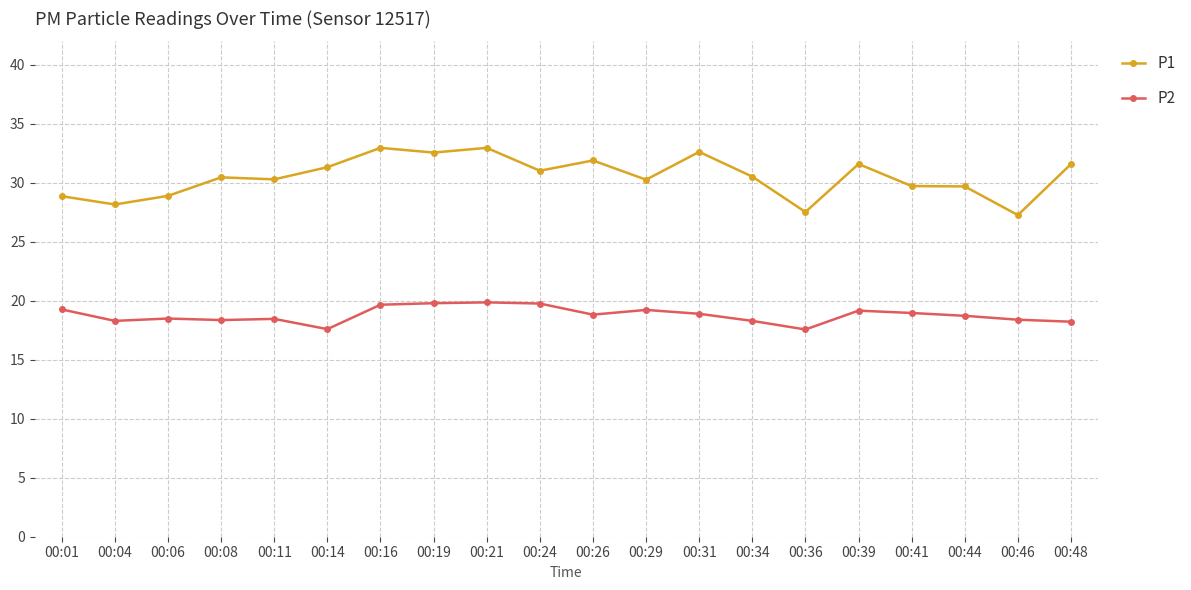

Where does the P2 series first go above 18?

00:01